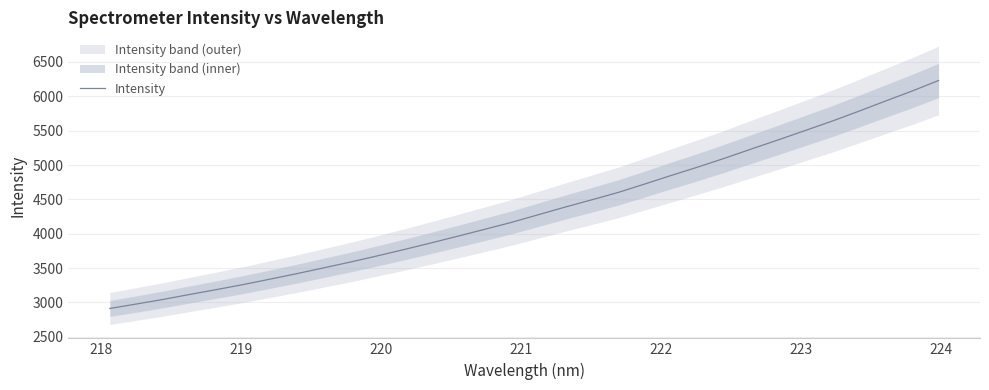

What is the highest value of the Intensity series?

6230.4